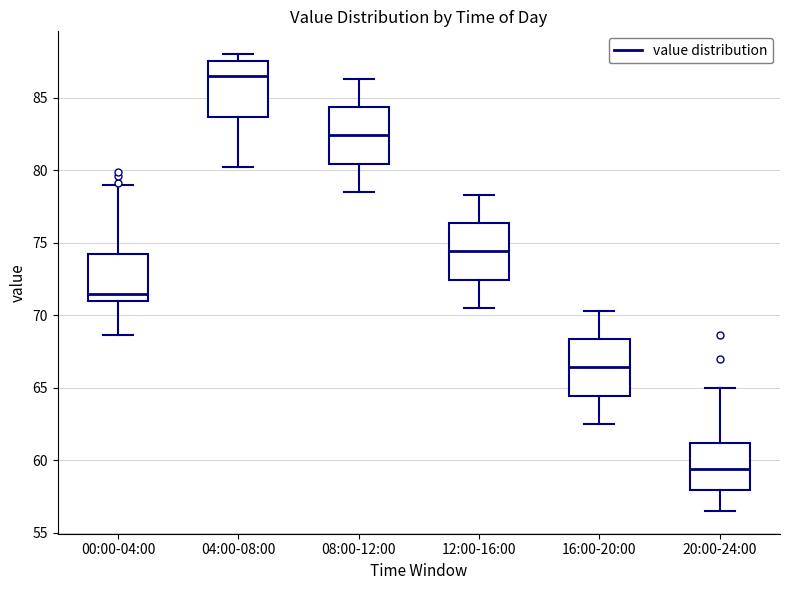

Where does the upper whisker of the box for 16:00-20:00 end on the y-axis? The values are not printed on the chart, so give them approximately, as read against the axis.

70.5